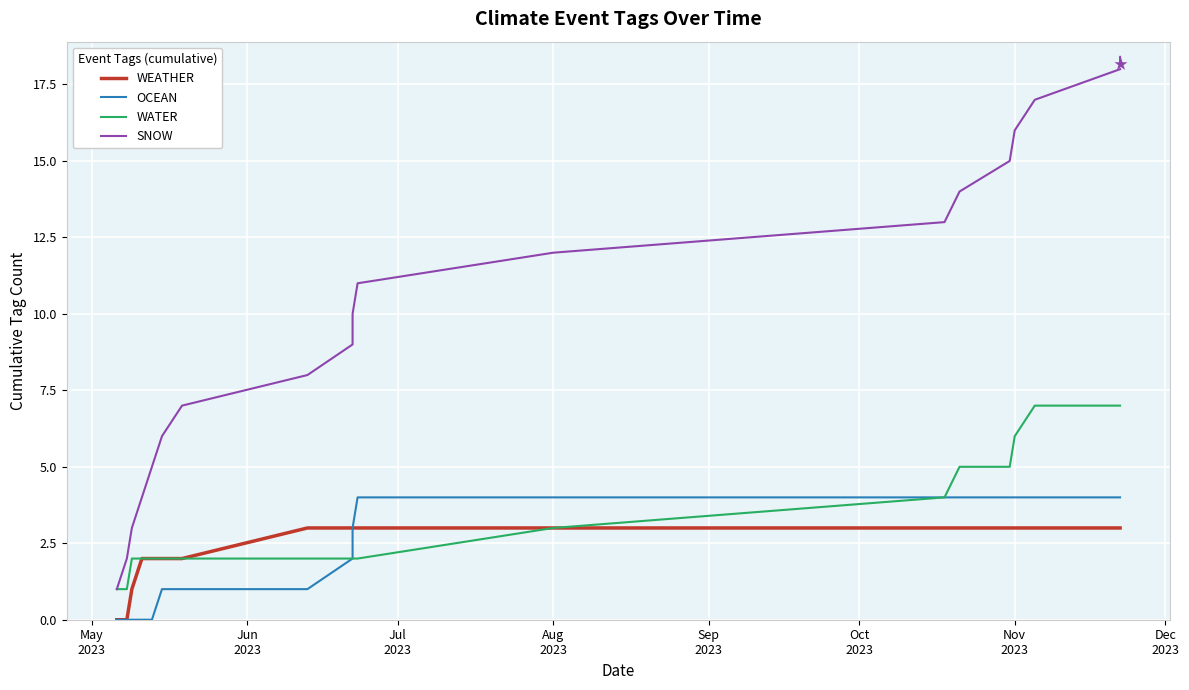

How many lines are shown in the chart?

4